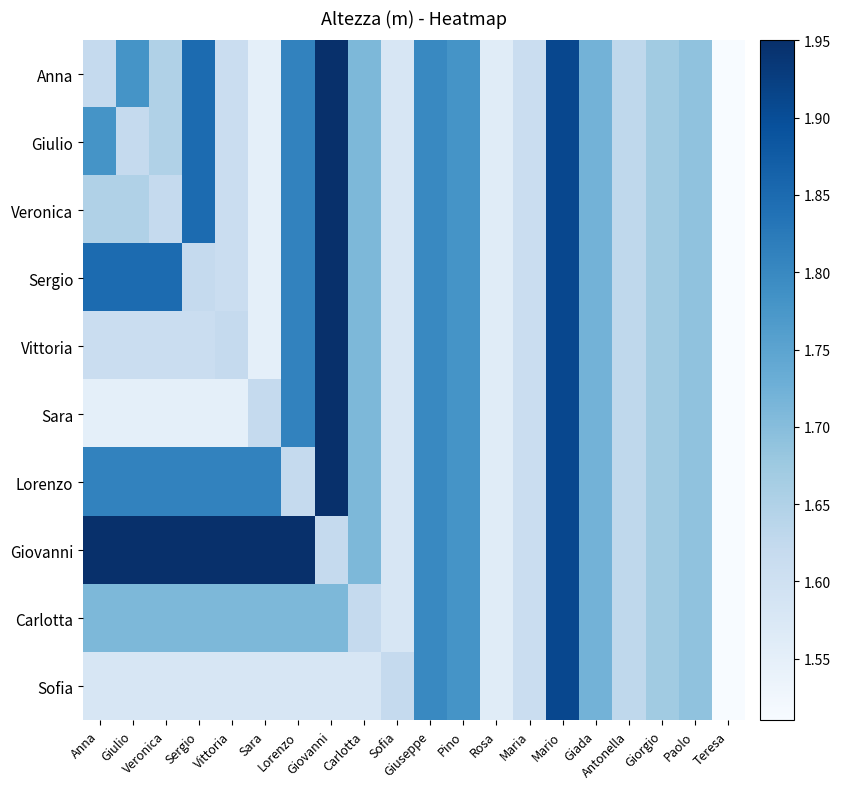

Which label corresponds to the smallest value in the chart?

Teresa